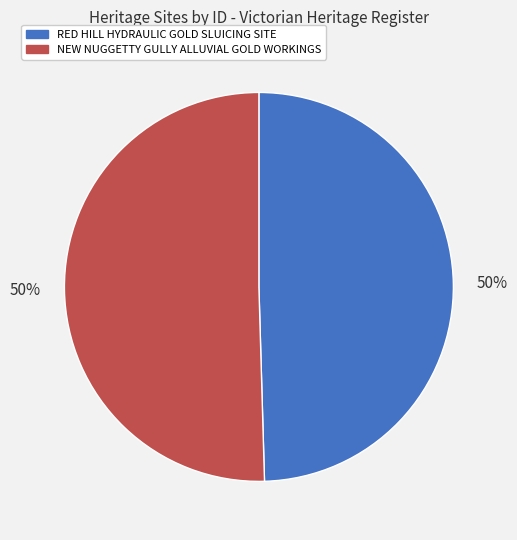

To the nearest percent, what is the combined percentage of RED HILL HYDRAULIC GOLD SLUICING SITE and NEW NUGGETTY GULLY ALLUVIAL GOLD WORKINGS?

100%